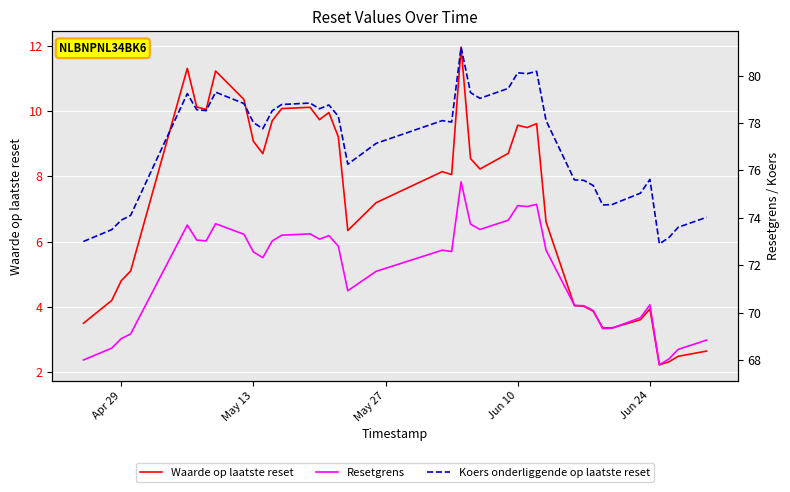

How many data points in Koers onderliggende op laatste reset are less than 78?

18